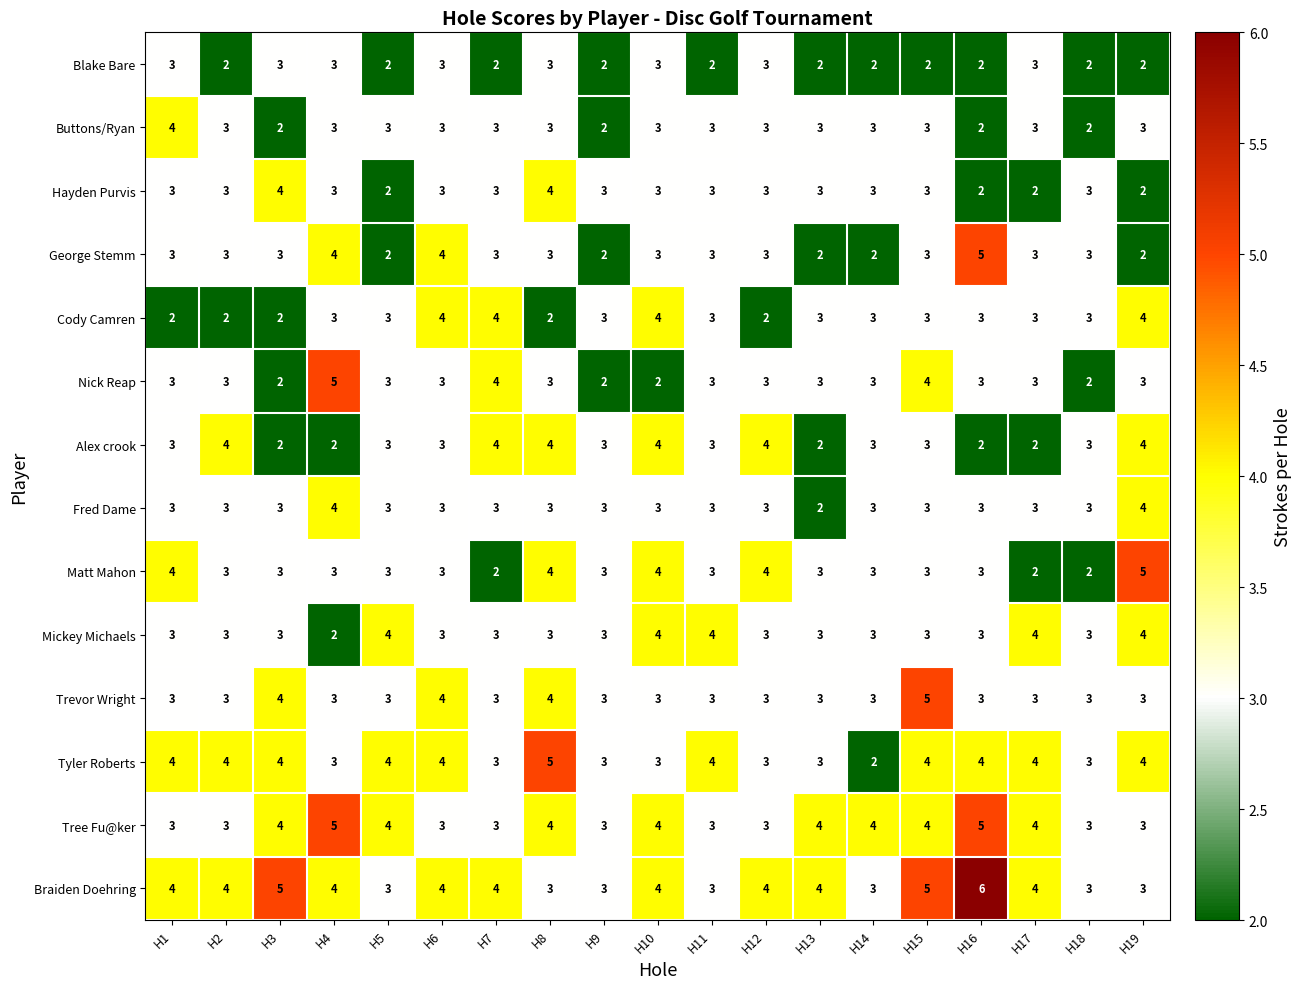

What is the total value across all series at H10?

47